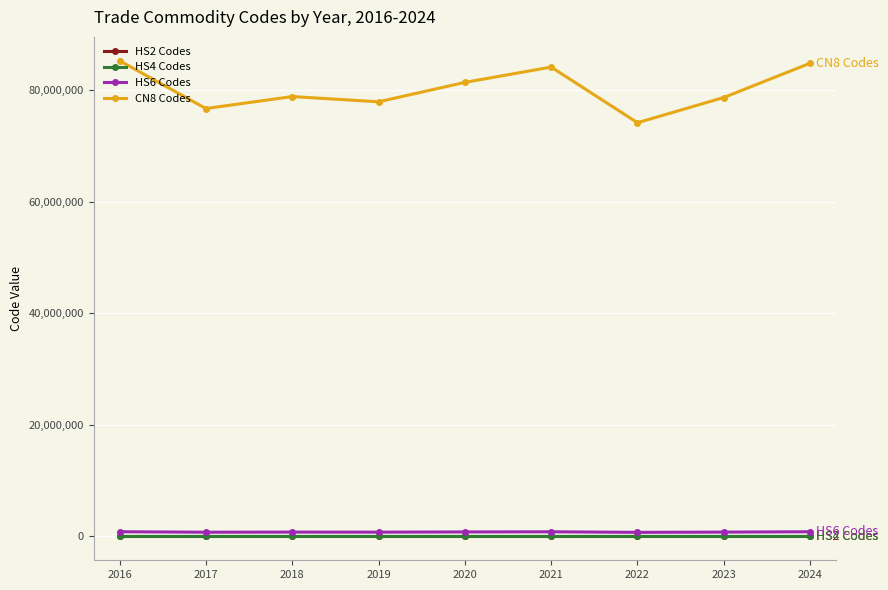

Does the chart display data point markers on the line(s)?

Yes